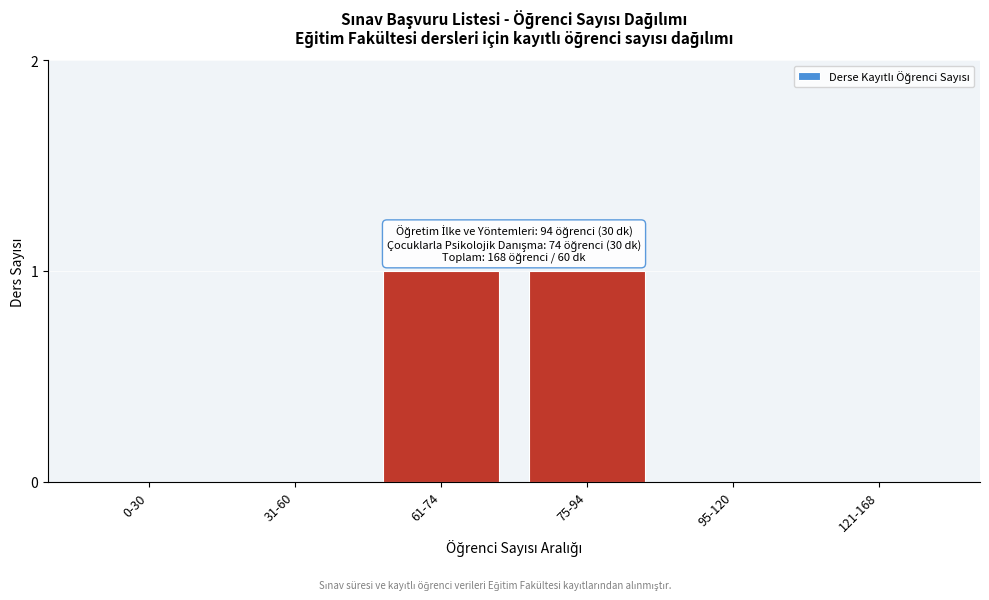

Reading right to left, transcribe all the data shown in this chart.

121-168=0	95-120=0	75-94=1	61-74=1	31-60=0	0-30=0